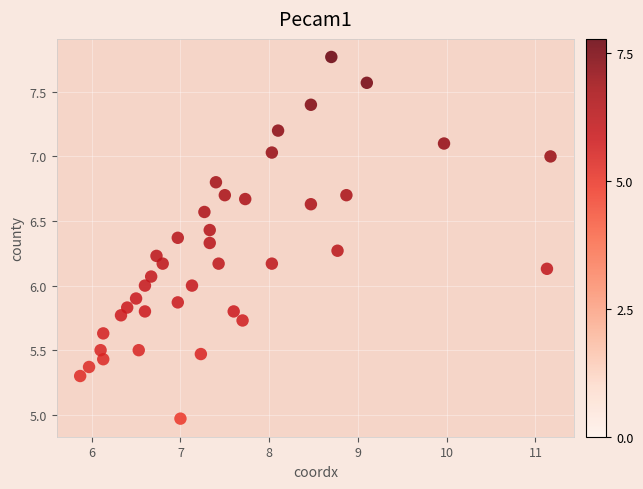

What is the range of X values (max minus min)?

5.3